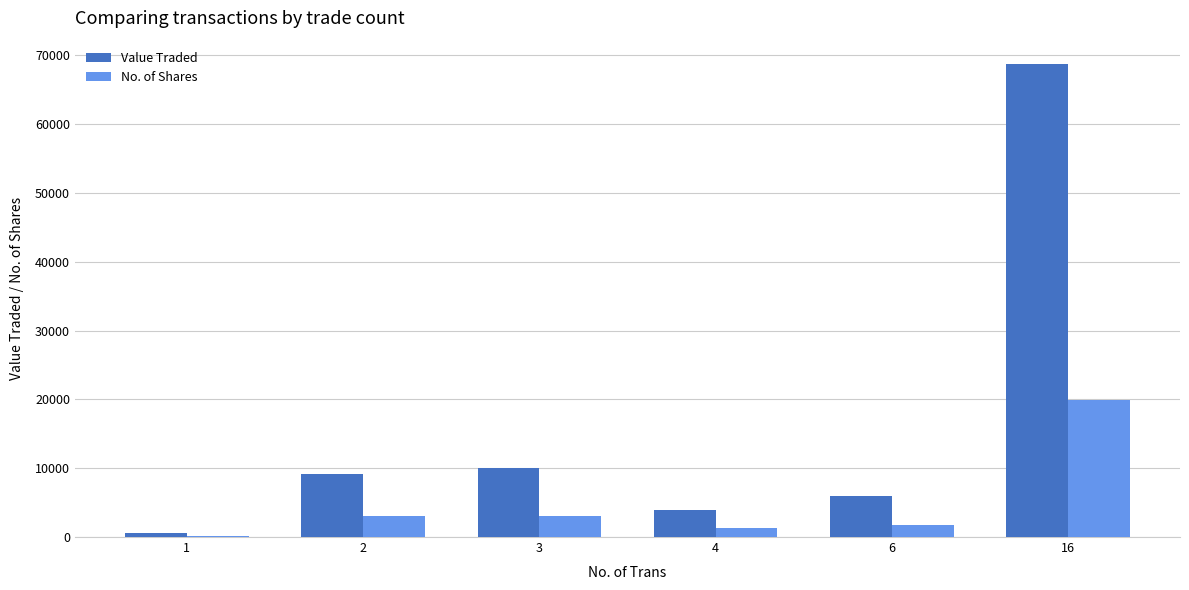

Which series changed the most between 3 and 16?

Value Traded